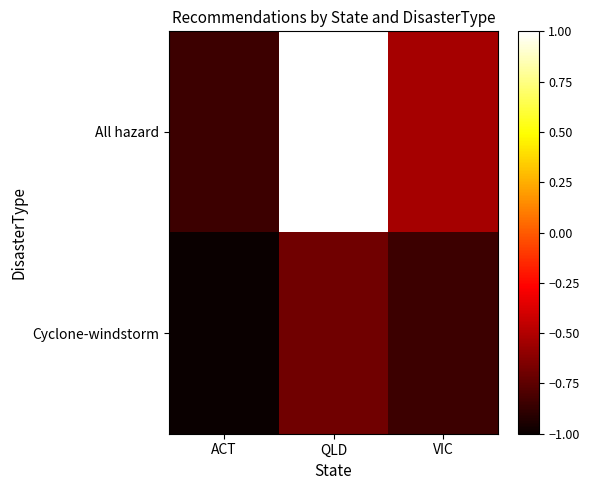

What is the maximum value shown in the chart?

1.0